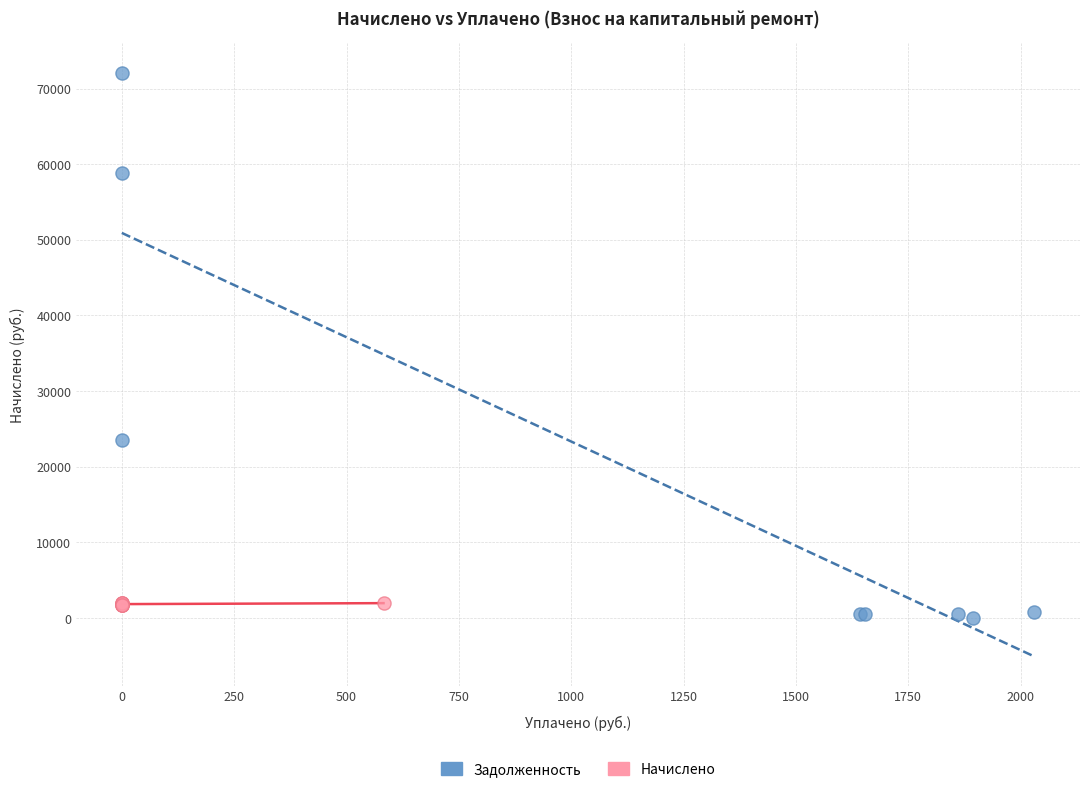

Which series has the widest spread of Y values?

Задолженность